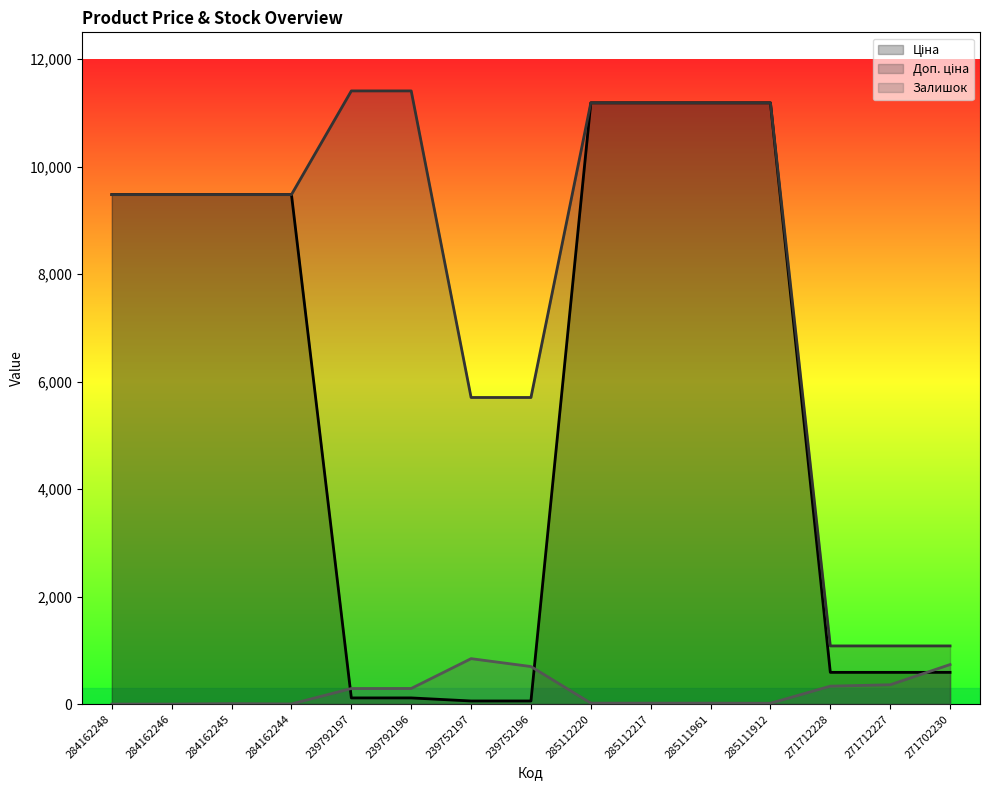

Which series has the largest total across all categories?

Доп. ціна